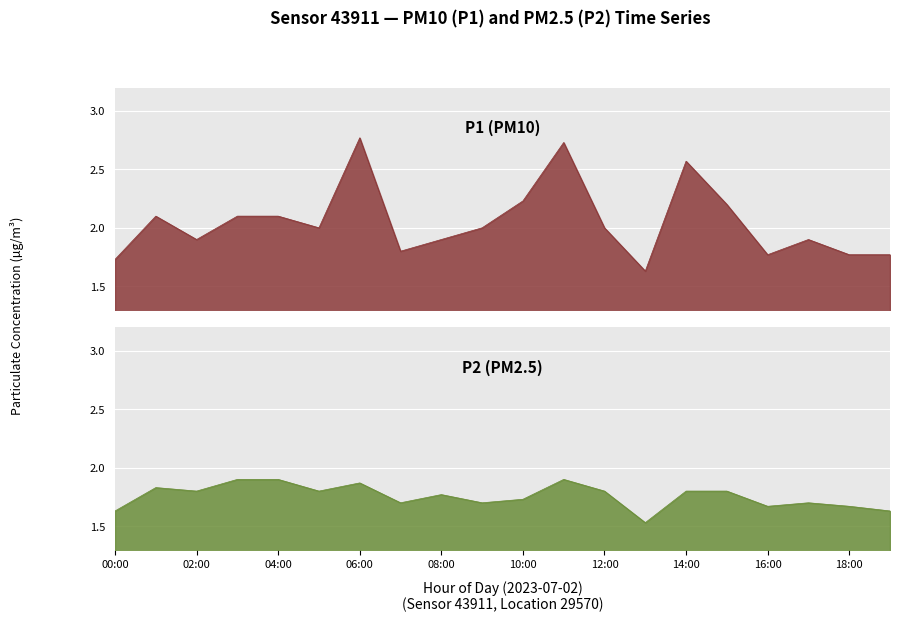

True or false: P1 and P2 intersect in this chart.

False